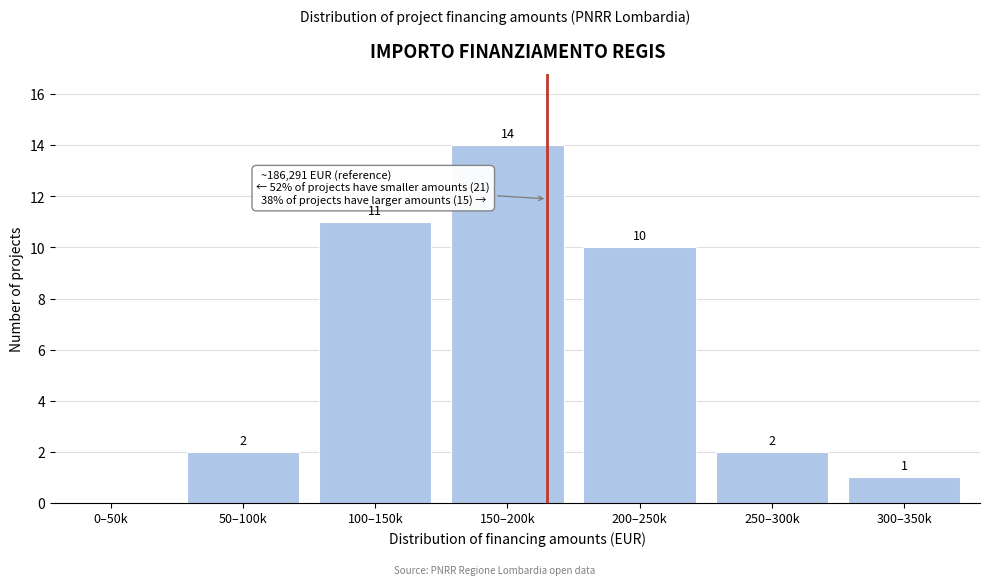

Reading left to right, what are all the values shown in this chart?

0–50k=0	50–100k=2	100–150k=11	150–200k=14	200–250k=10	250–300k=2	300–350k=1